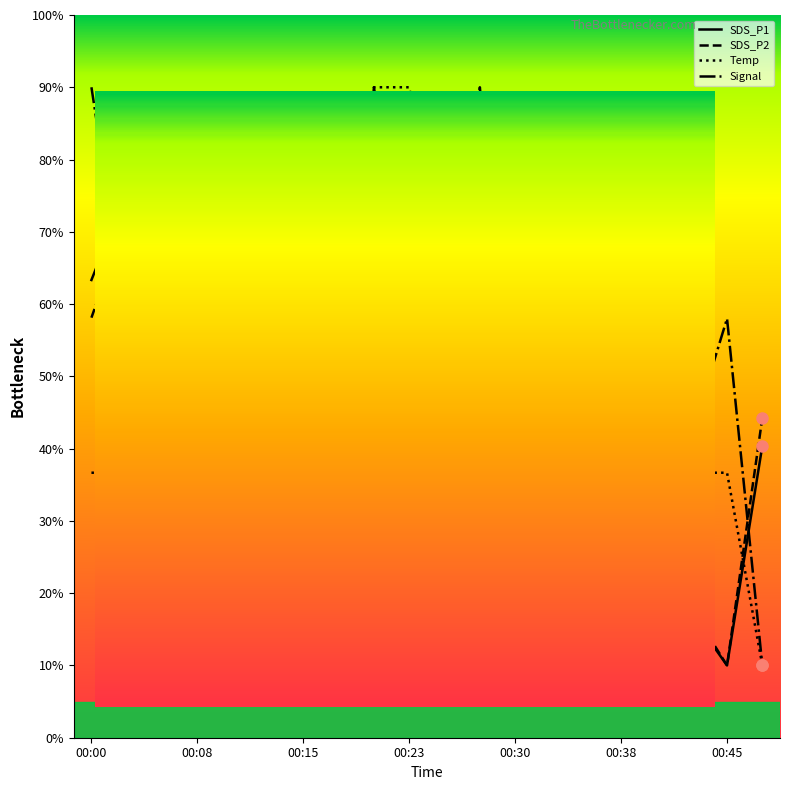

The SDS_P1 series shows 16.9 at 00:42. True or false?

True